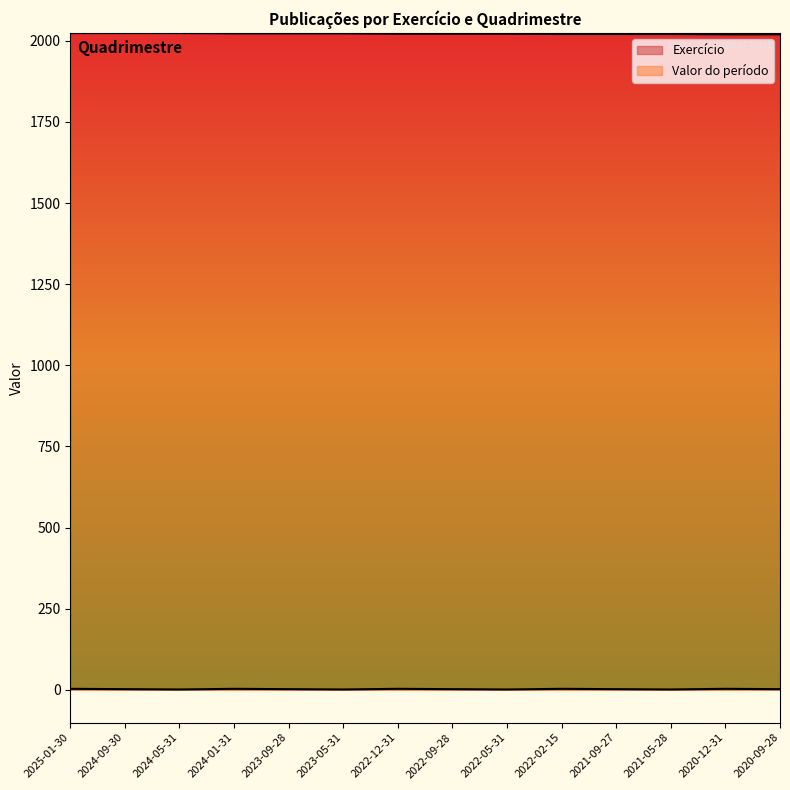

List the series in order of their overall mean, lowest first.

Valor do período, Exercício